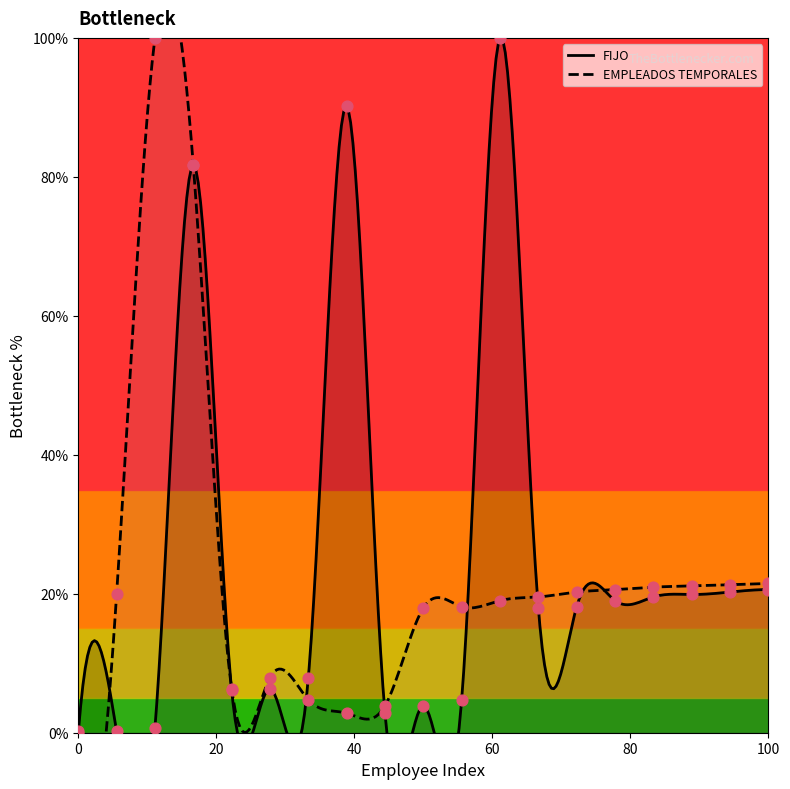

Which series contains the lowest Y value?

FIJO